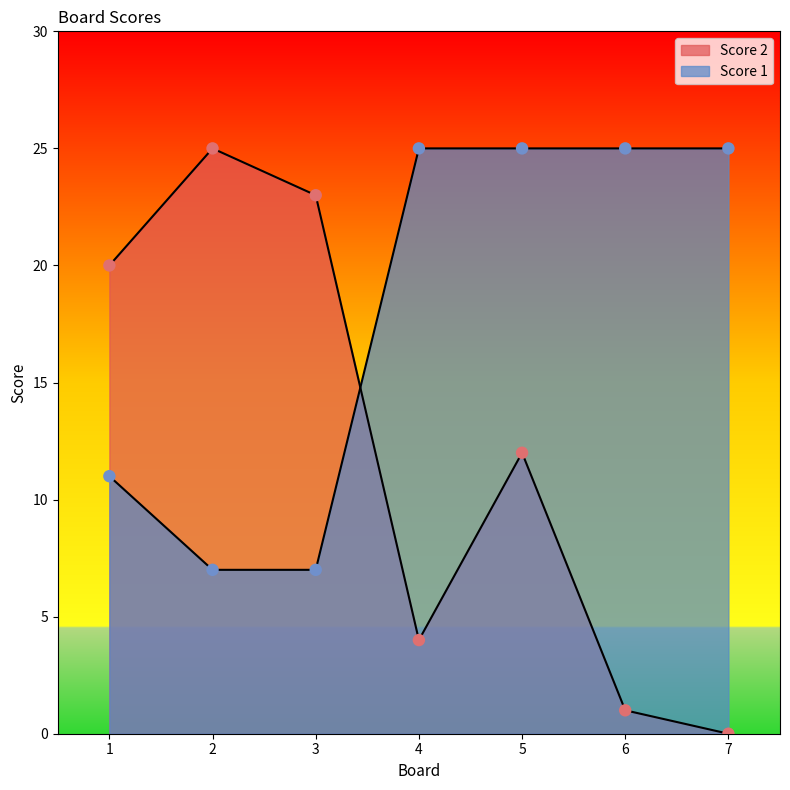

At how many categories does at least one series exceed 14?

7